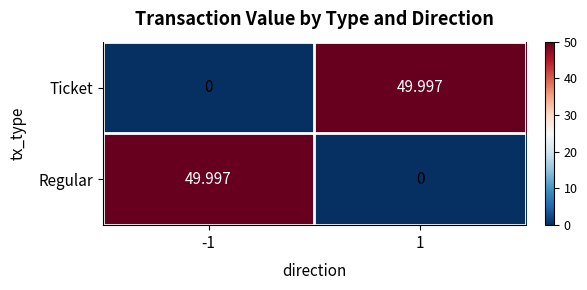

Count the number of data series in this chart.

2